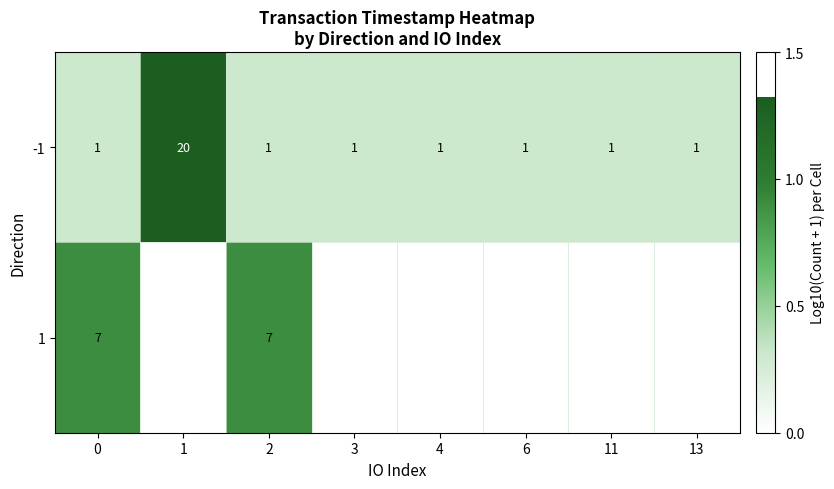

What is the total value across all series at 4?

0.3